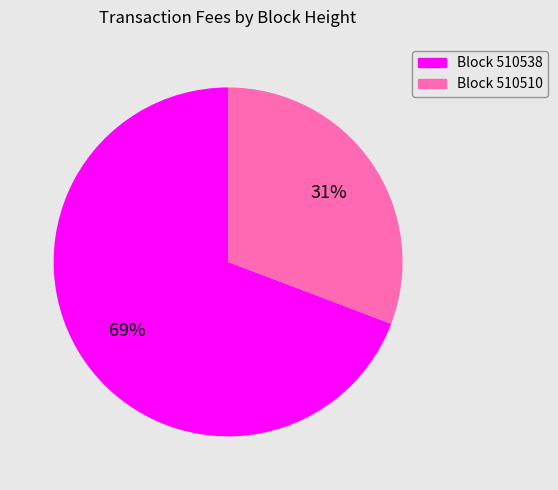

Count the number of slices in the pie.

2